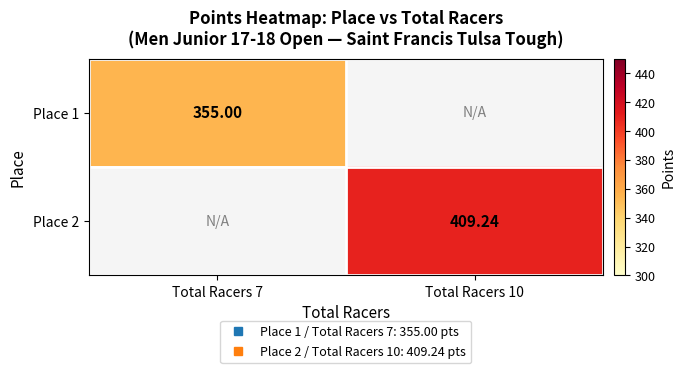

List the series in order of their peak value, lowest first.

Place 1, Place 2